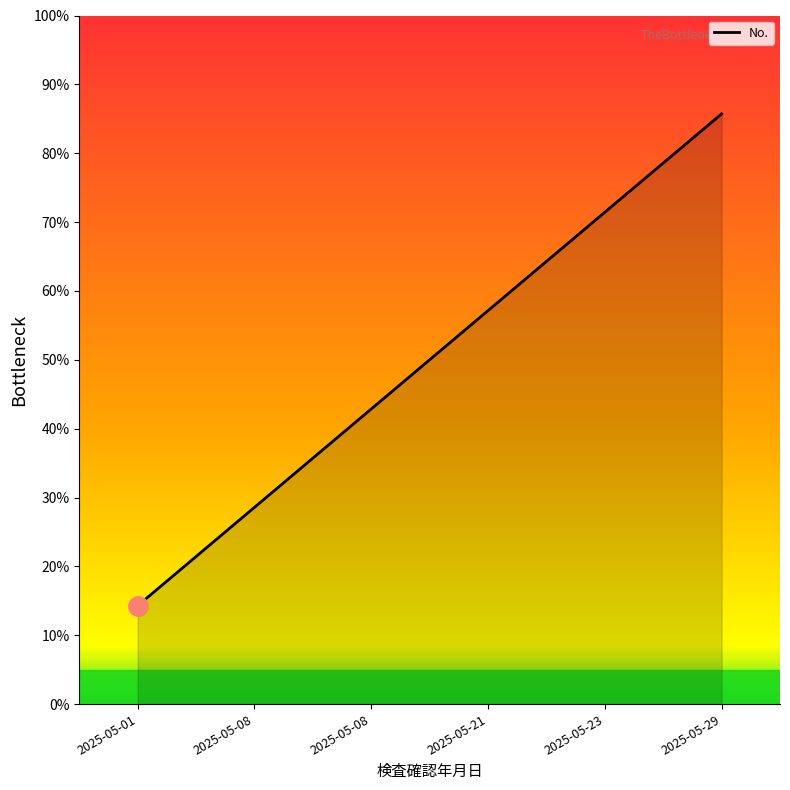

At which label does the data first exceed 57?

2025-05-21